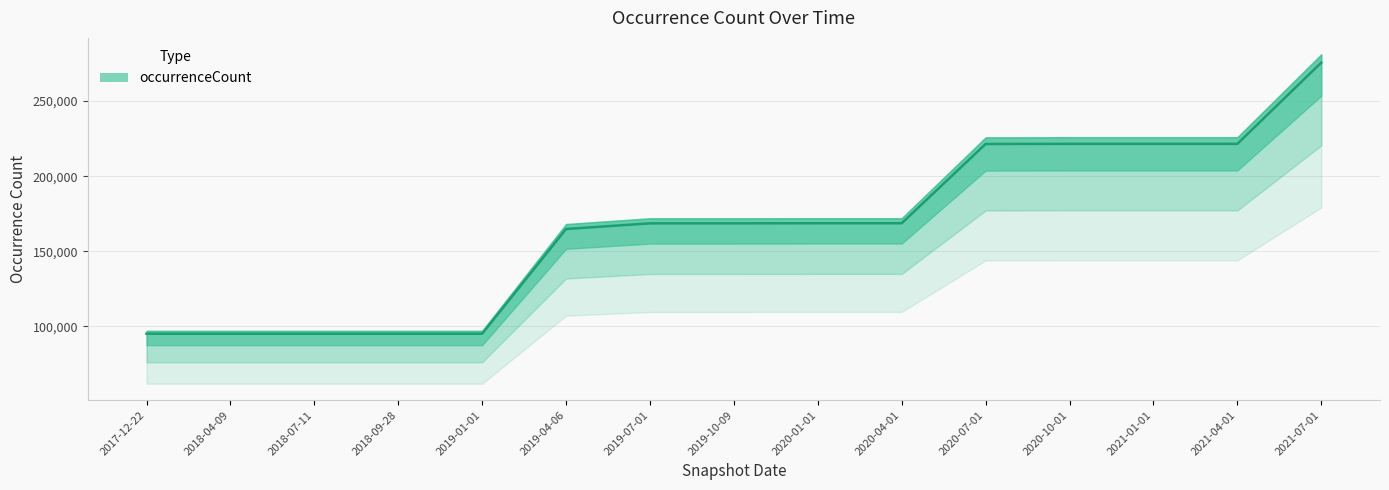

Rank the categories by value from highest to lowest.

2021-07-01, 2020-10-01, 2021-01-01, 2021-04-01, 2020-07-01, 2020-01-01, 2020-04-01, 2019-07-01, 2019-10-09, 2019-04-06, 2017-12-22, 2018-04-09, 2018-07-11, 2018-09-28, 2019-01-01